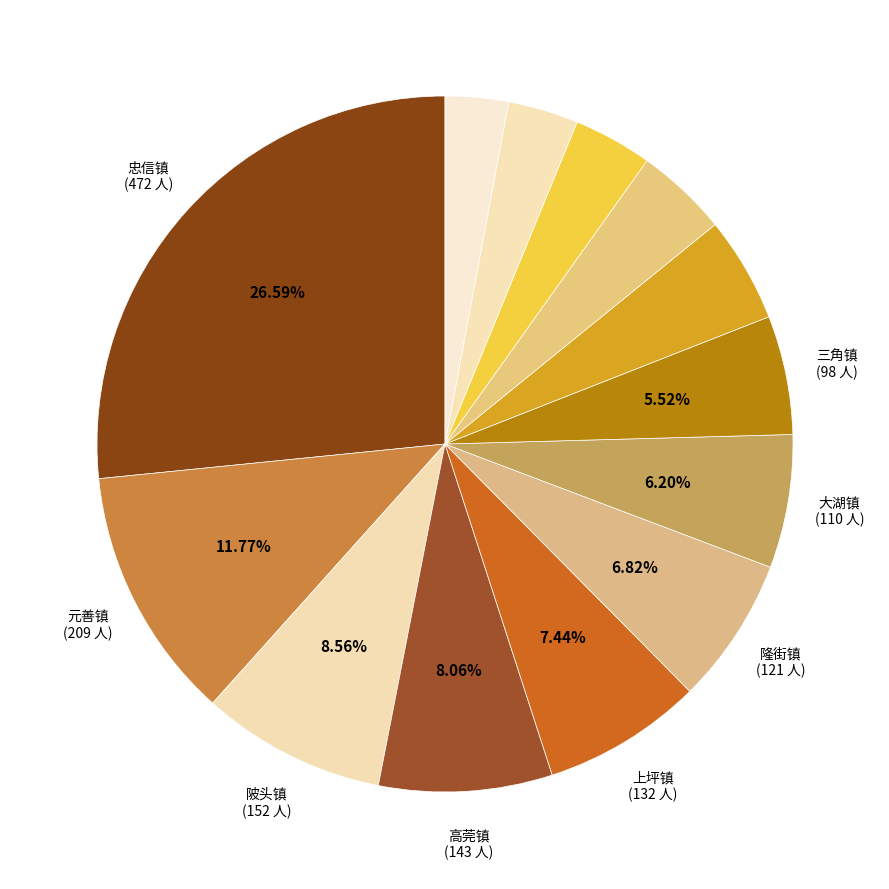

How many segments does this pie chart have?

13